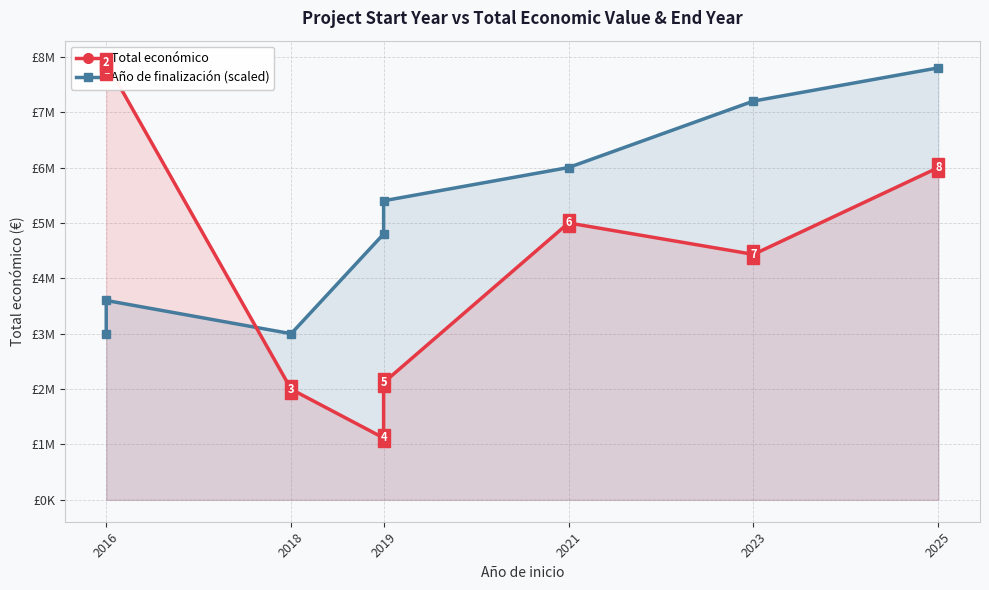

True or false: Año de finalización (scaled) has a value of 7800000 at 2025.

True